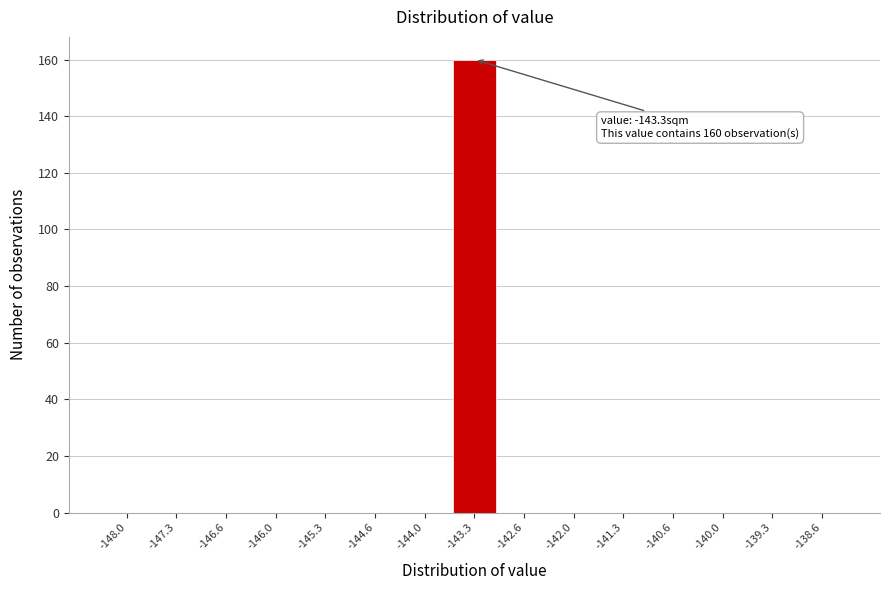

Which range on the x-axis has the tallest bar?

-143.6 to -143.0